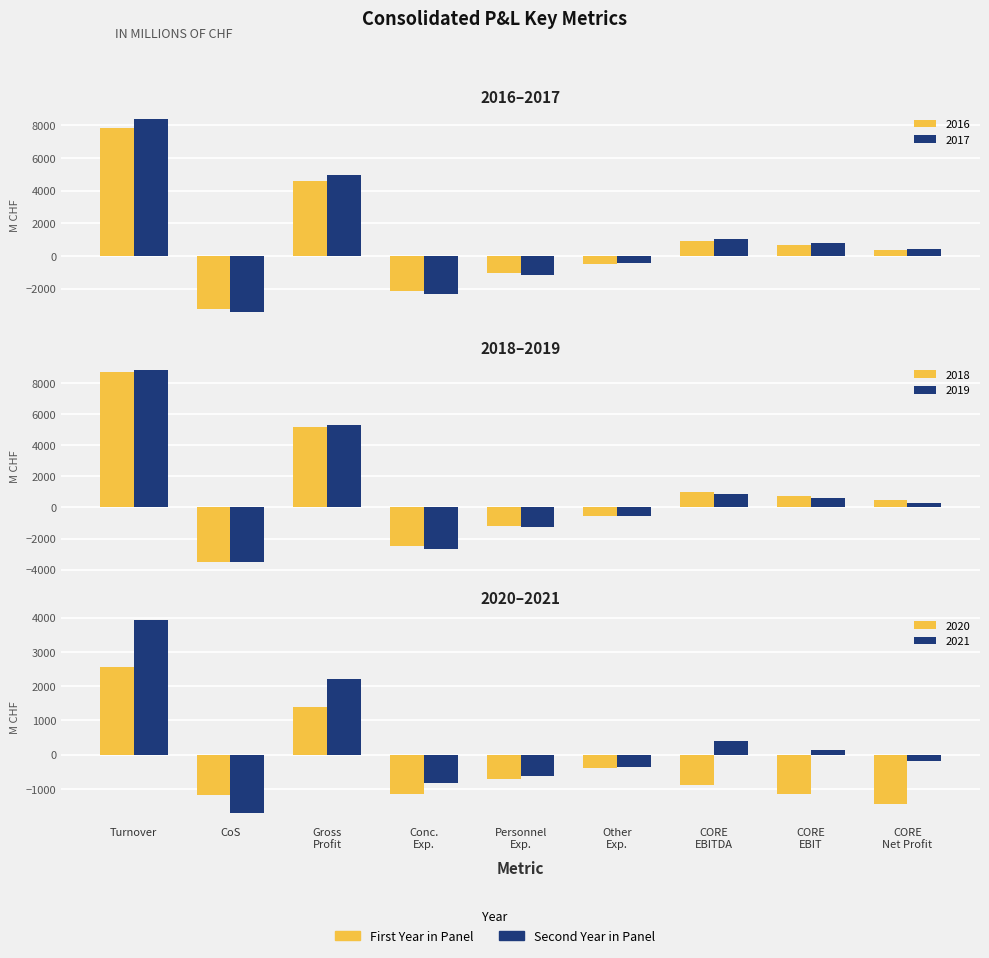

What is the difference between the maximum and minimum values in the 2018 series?

12174.1